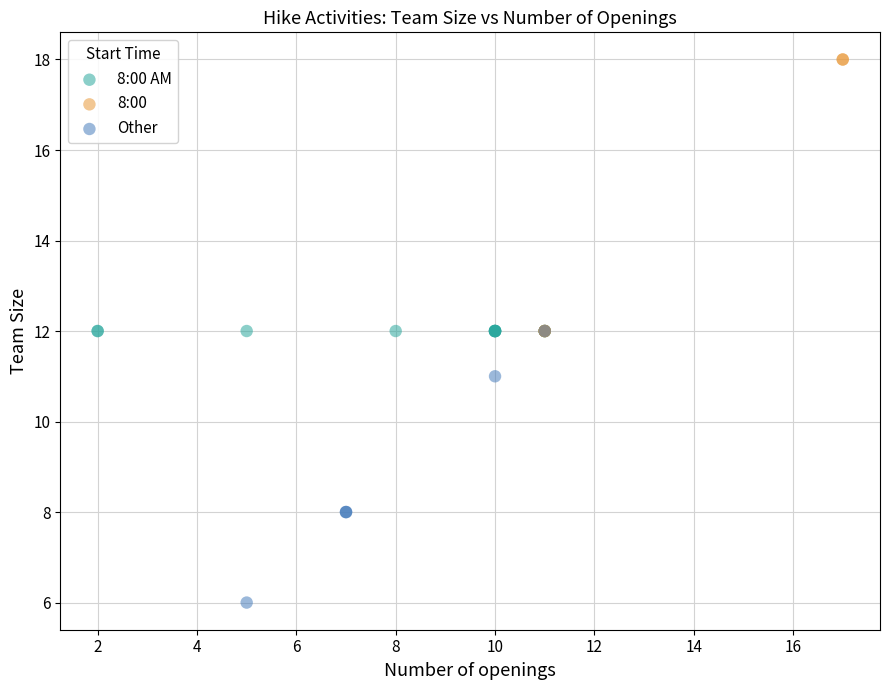

Which series reaches the minimum Y coordinate?

Other